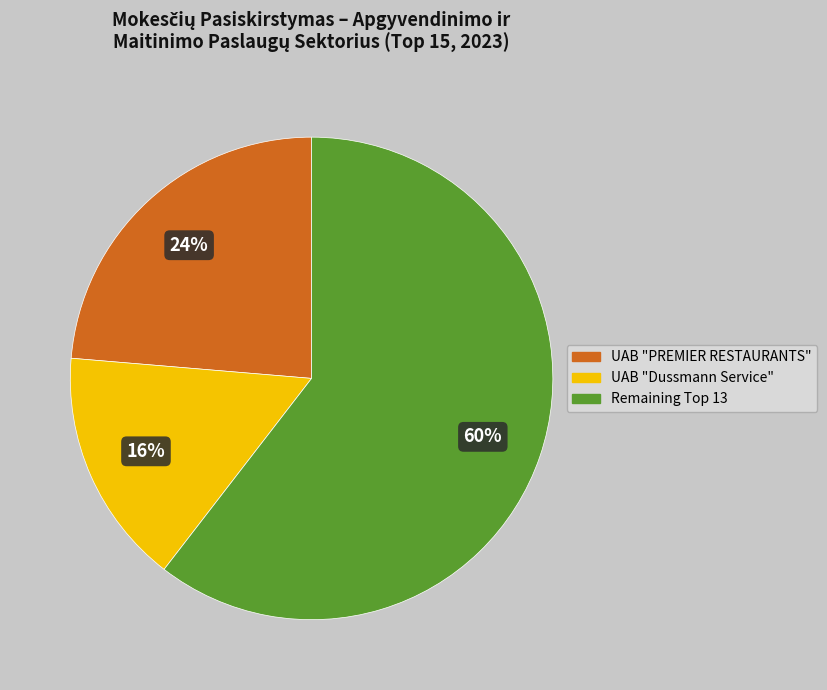

Does any single category account for the majority?

Yes